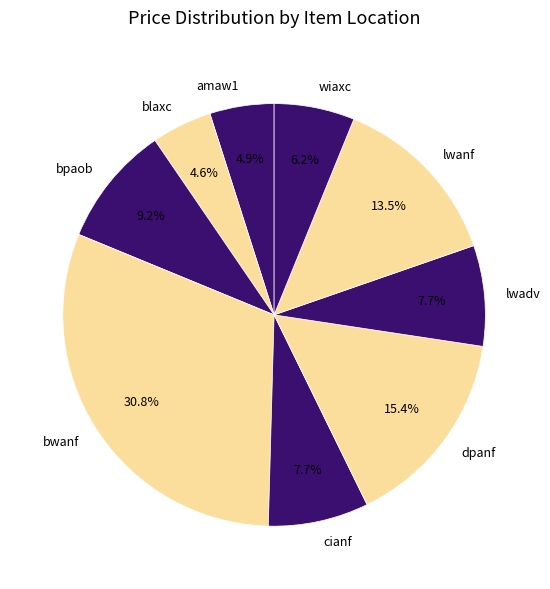

Is there any slice that represents more than half of the pie?

No